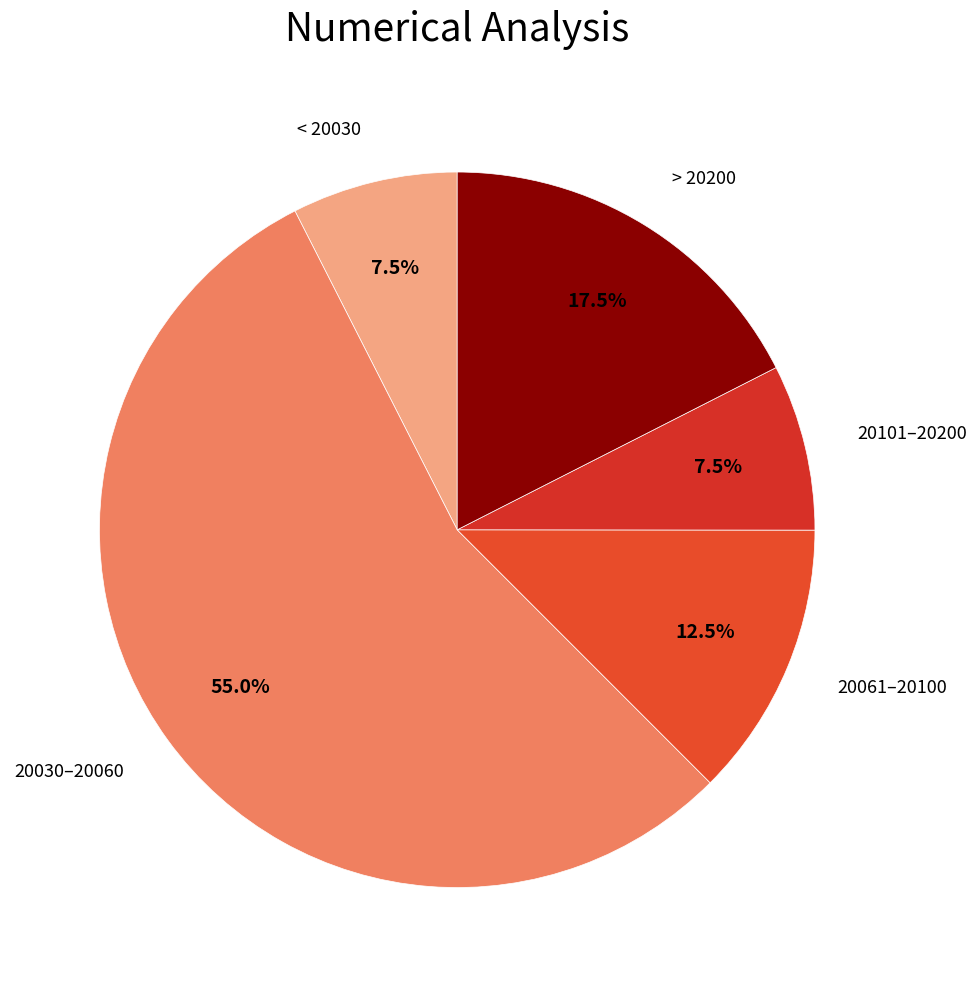

How many segments does this pie chart have?

5